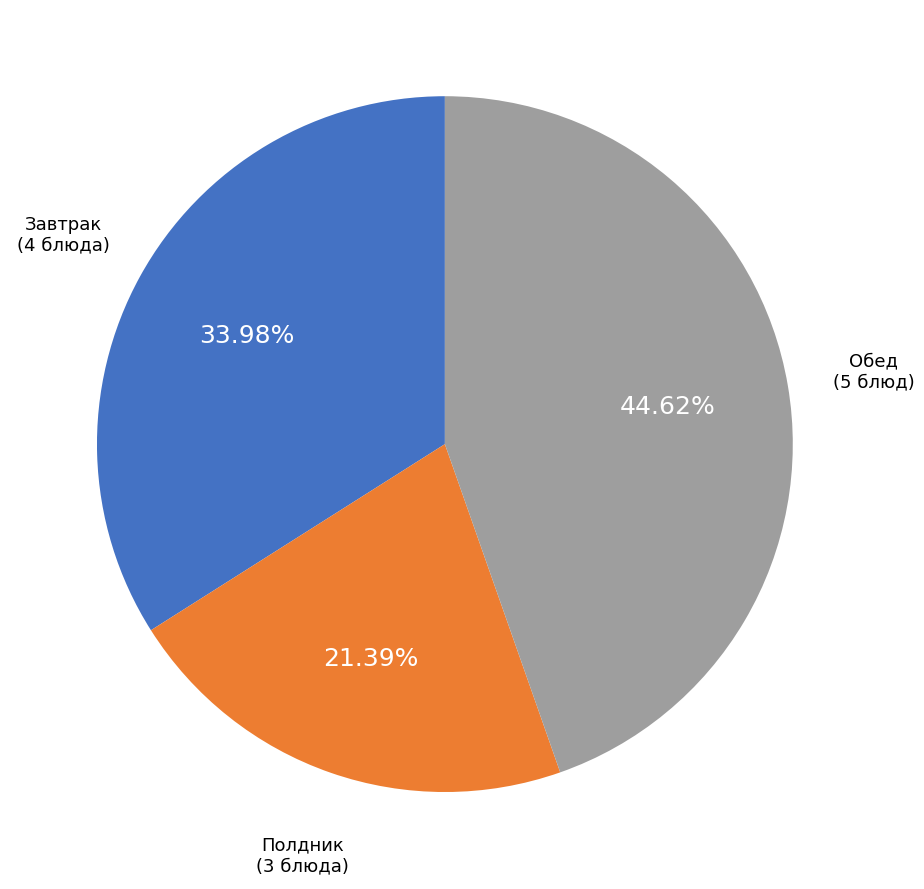

Does any single category account for the majority?

No